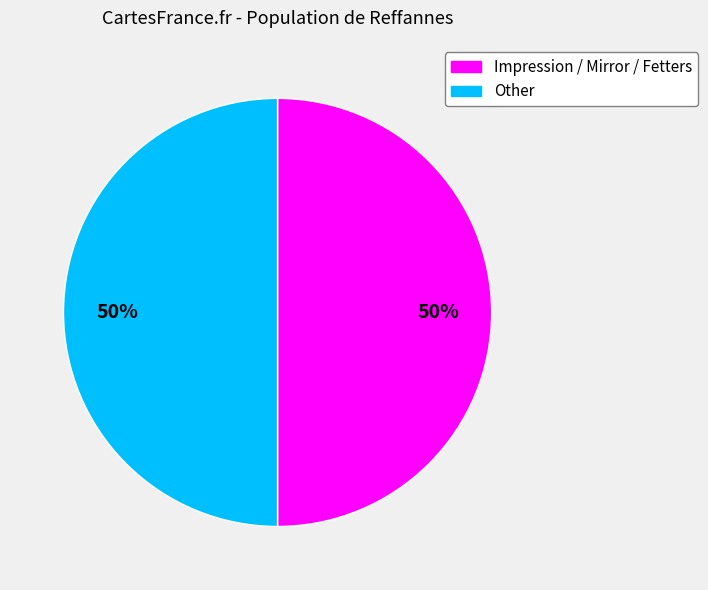

How many slices are in this pie chart?

2